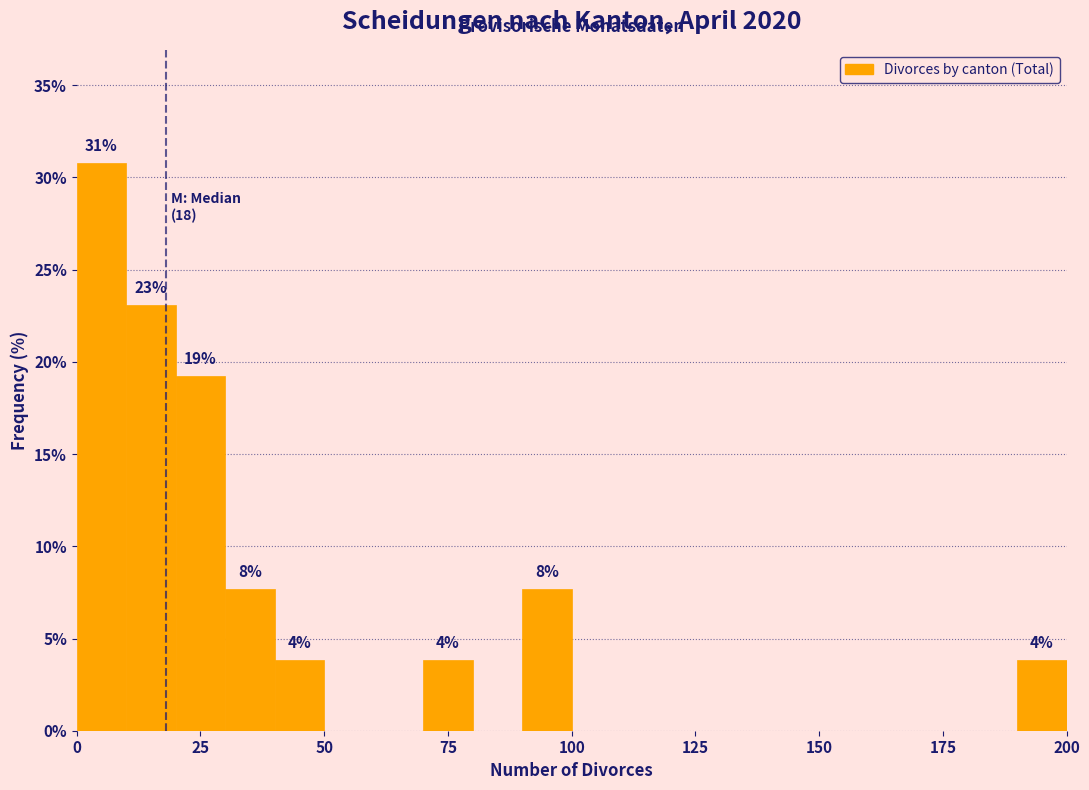

Read against the x-axis, roughly where is the centre of the tallest bar?

5